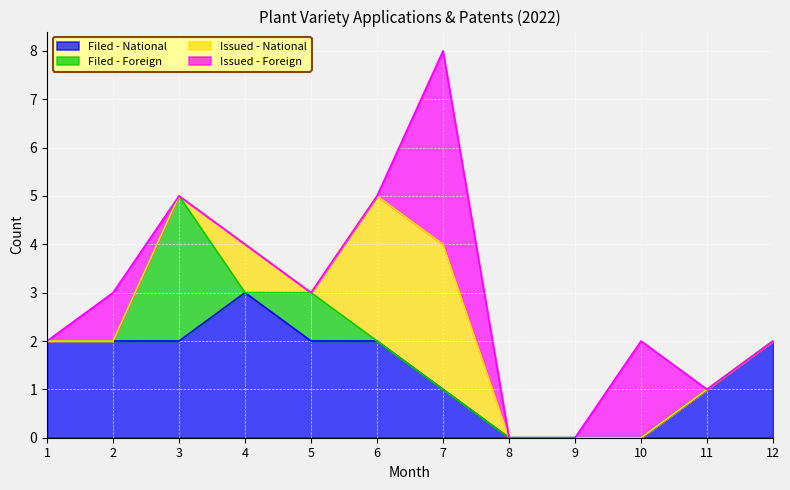

Does the chart display data point markers on the line(s)?

No